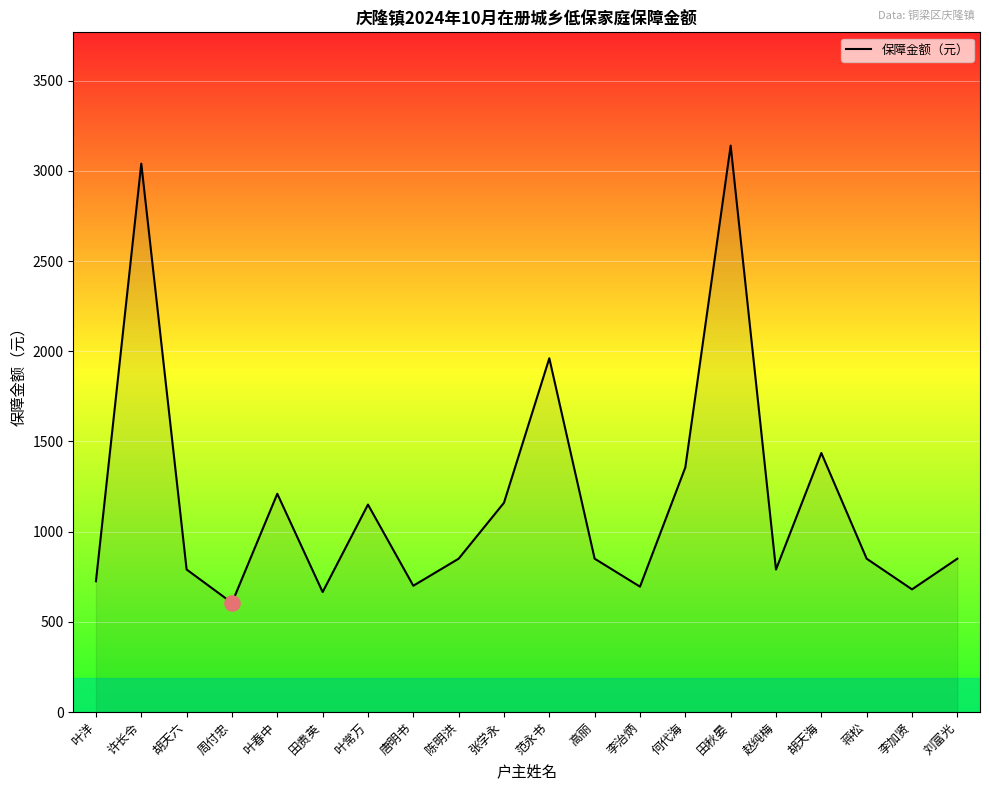

Which has a higher value, 张学永 or 胡天海?

胡天海